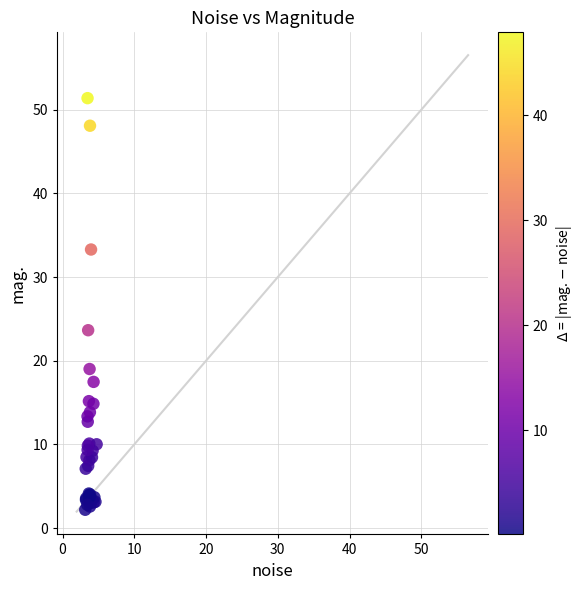

What Y value in the scatter plot is closest to 26?

23.7